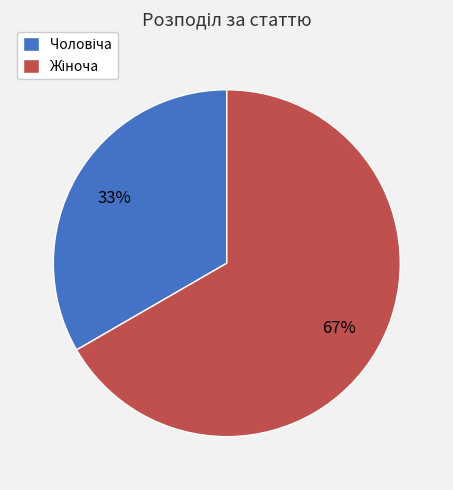

To the nearest percent, what is the average slice percentage?

50%